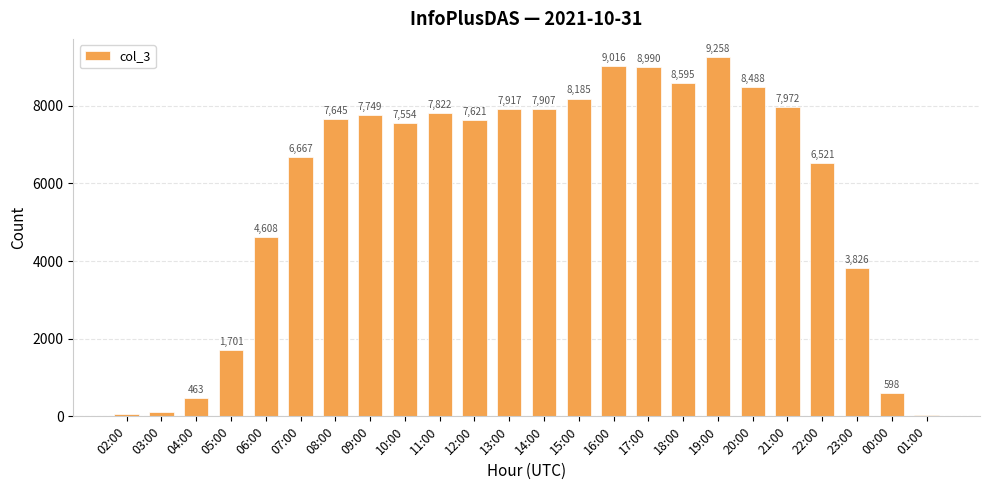

Reading left to right, transcribe all the data shown in this chart.

02:00=50	03:00=117	04:00=463	05:00=1701	06:00=4608	07:00=6667	08:00=7645	09:00=7749	10:00=7554	11:00=7822	12:00=7621	13:00=7917	14:00=7907	15:00=8185	16:00=9016	17:00=8990	18:00=8595	19:00=9258	20:00=8488	21:00=7972	22:00=6521	23:00=3826	00:00=598	01:00=41